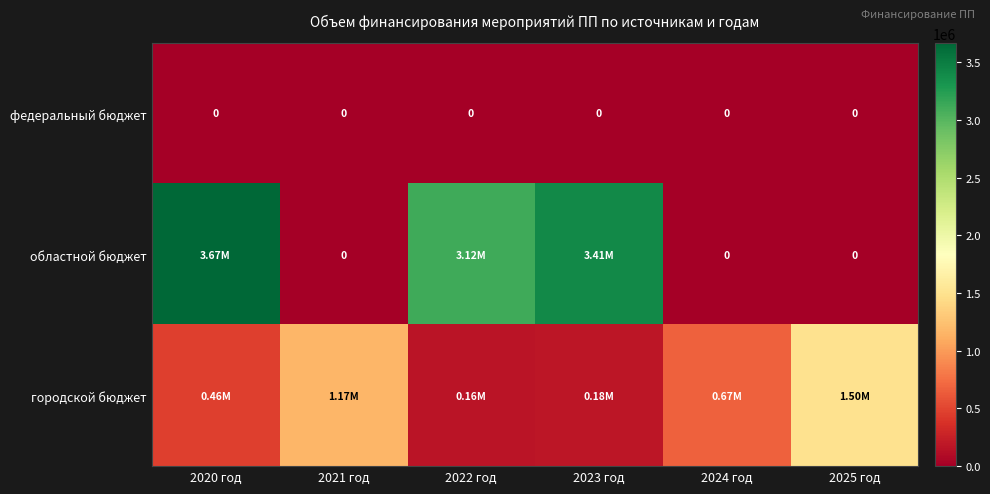

Count the number of categories in the chart.

6